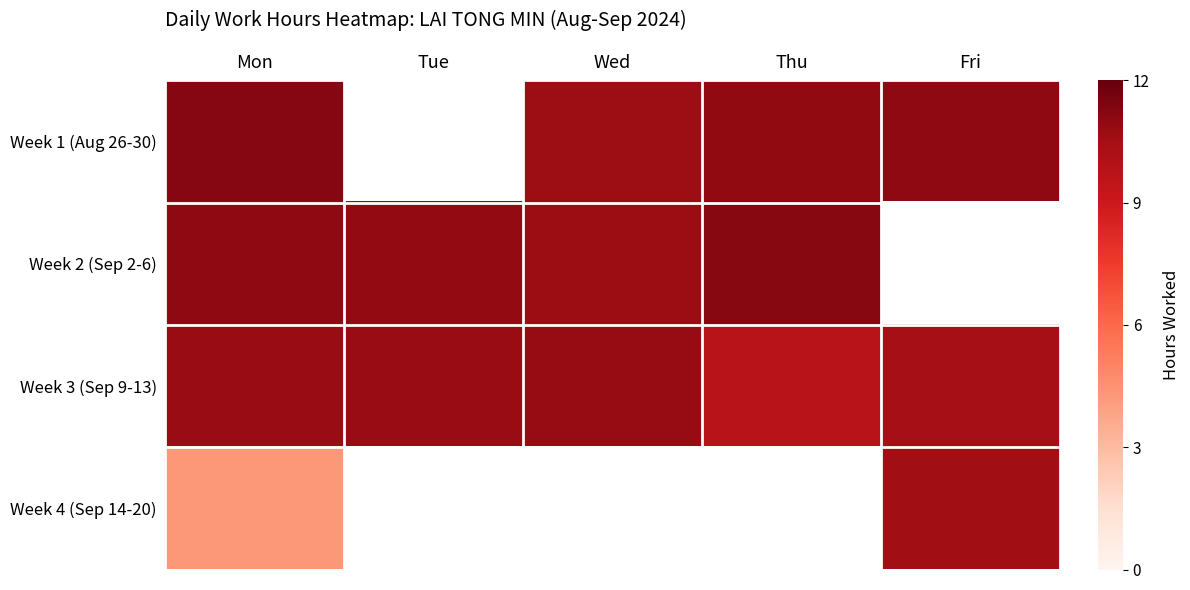

What is the sum of the Week 2 (Sep 2-6) values at Wed and Tue?

21.6